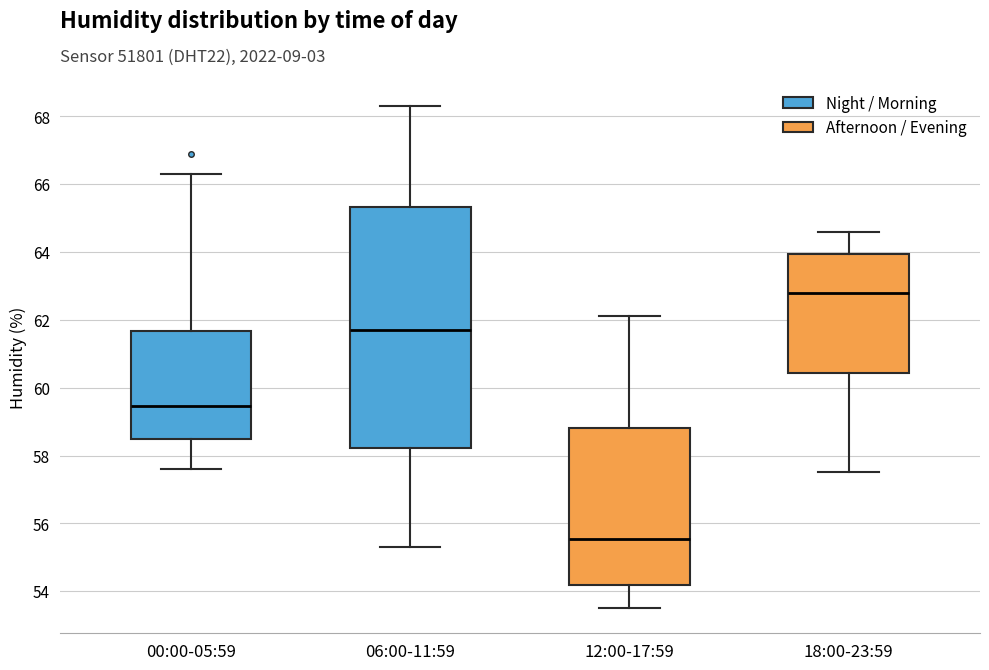

Reading left to right, read every box against the y-axis: the position of its median line, the range the box covers, and the ends of its whiskers. The values are not printed on the chart, so give them approximately, as read against the axis.

00:00-05:59: median 59.4, box 58.4 to 61.6, whiskers 57.6 to 66.4
06:00-11:59: median 61.8, box 58.2 to 65.4, whiskers 55.4 to 68.4
12:00-17:59: median 55.6, box 54.2 to 58.8, whiskers 53.6 to 62.2
18:00-23:59: median 62.8, box 60.4 to 64.0, whiskers 57.6 to 64.6